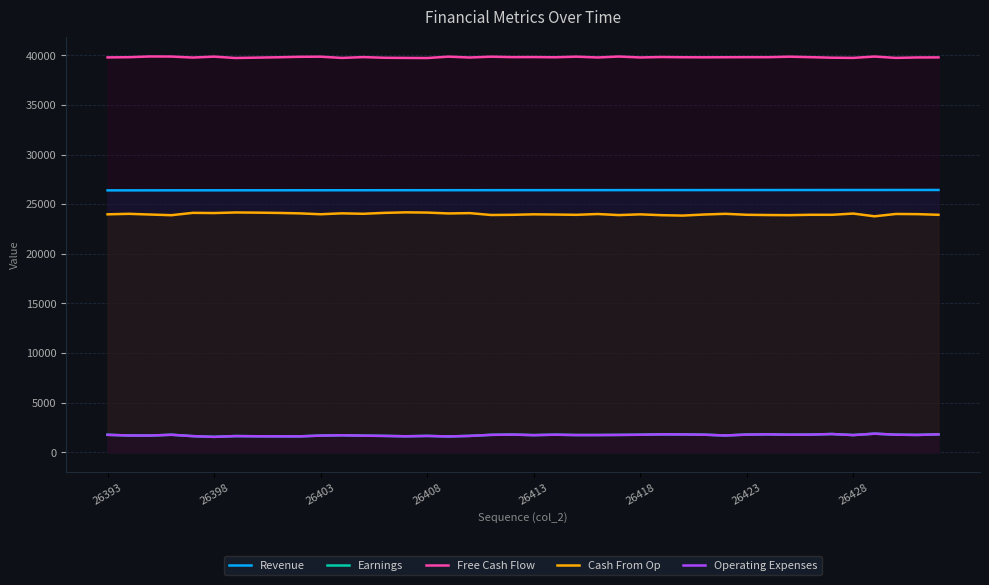

True or false: Cash From Op and Earnings intersect in this chart.

False